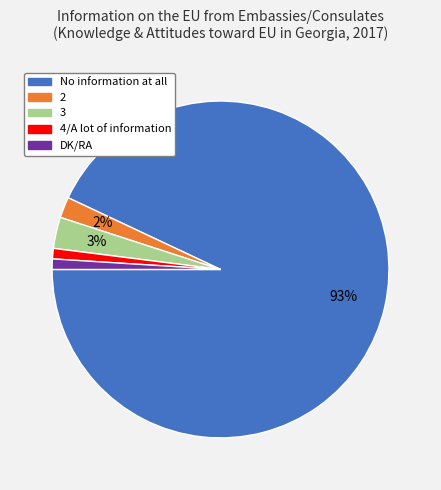

Combined, do No information at all and 4/A lot of information account for over 50%?

Yes